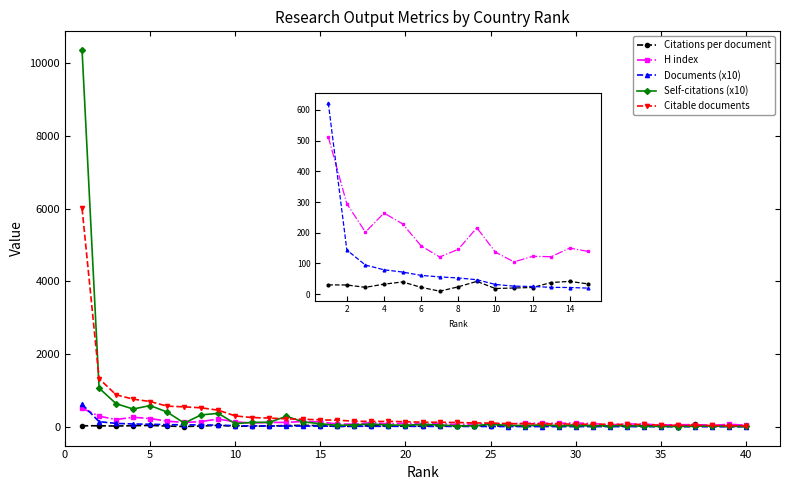

What is the highest value of the Citable documents series?

6014.0